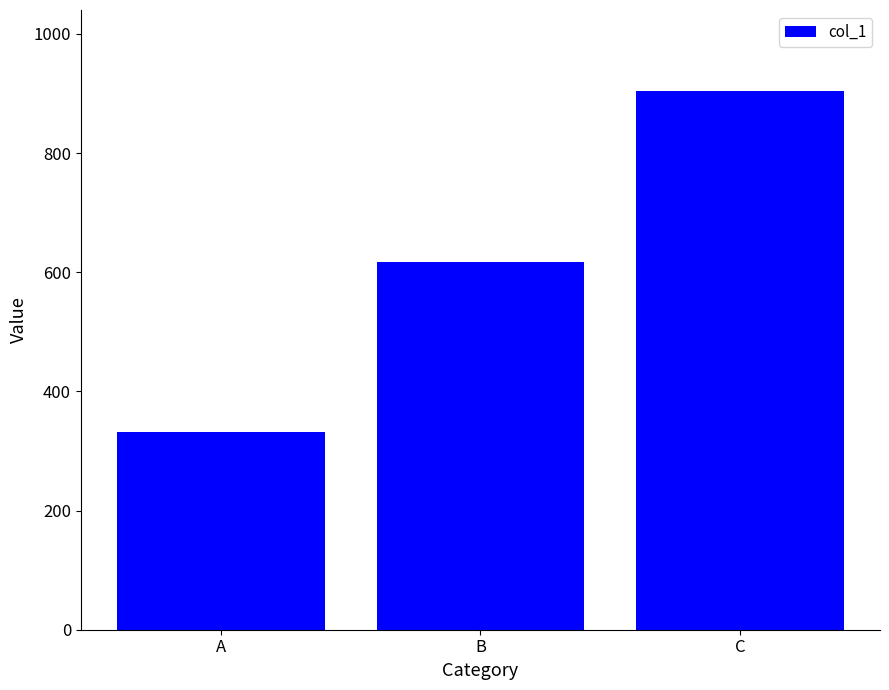

How many series are shown in this chart?

1